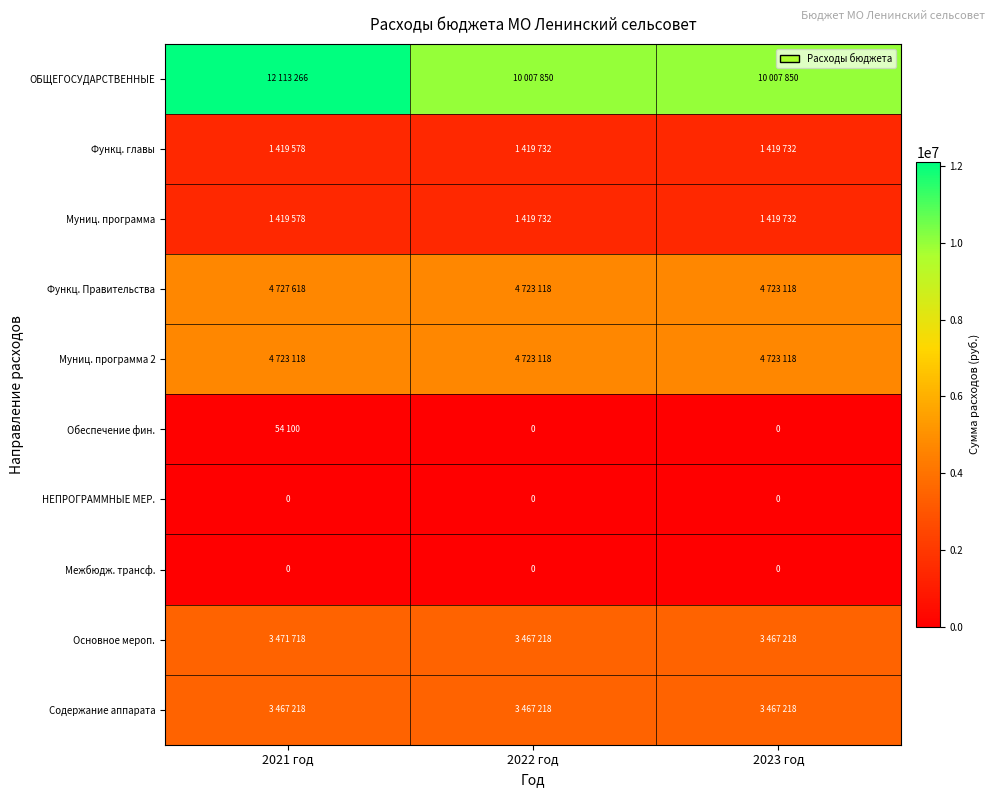

List the series in order of their peak value, highest first.

ОБЩЕГОСУДАРСТВЕННЫЕ, Функц. Правительства, Муниц. программа 2, Основное мероп., Содержание аппарата, Функц. главы, Муниц. программа, Обеспечение фин., НЕПРОГРАММНЫЕ МЕР., Межбюдж. трансф.